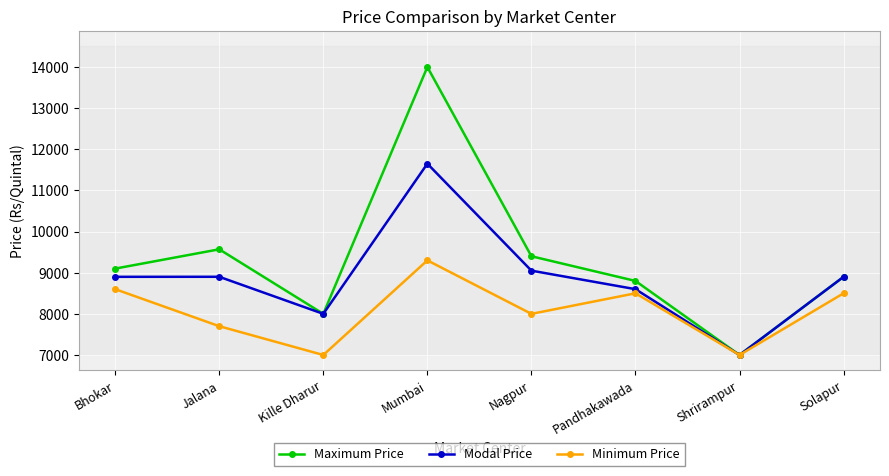

What is the total value across all series at Solapur?

26300